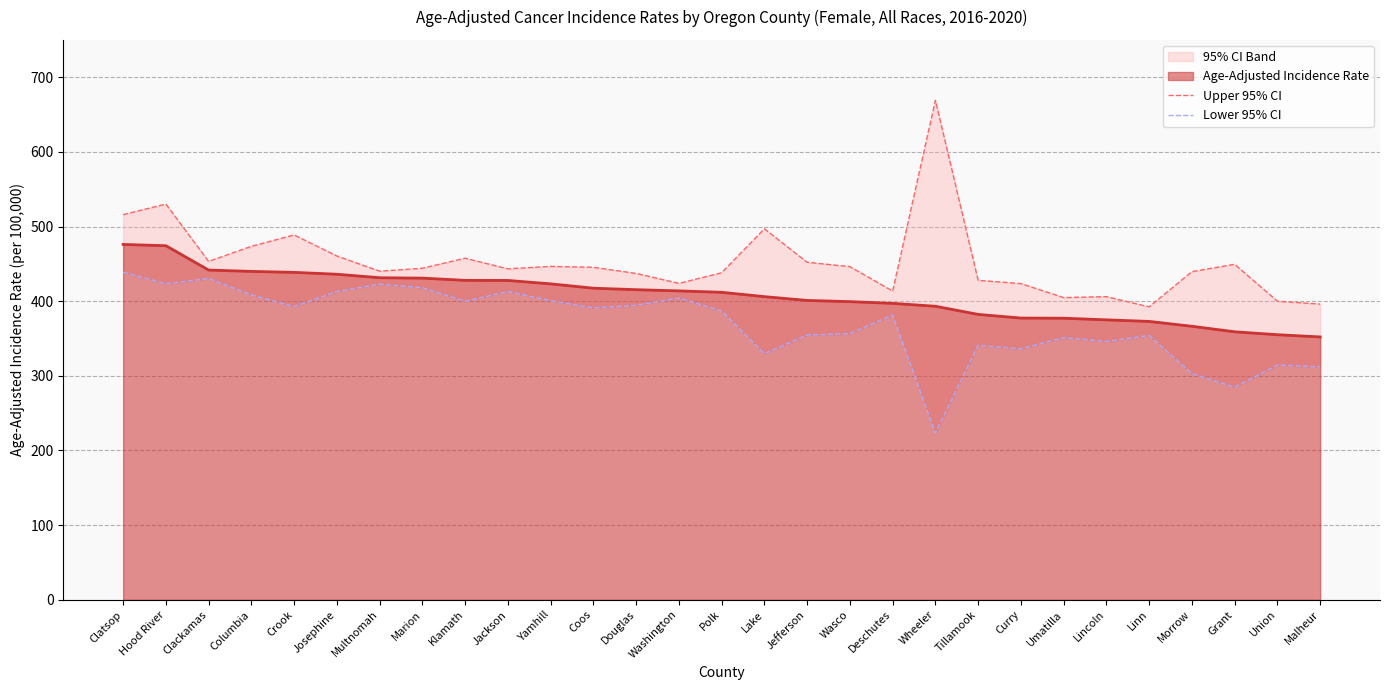

What is the average value of the Lower 95% CI series?

369.8